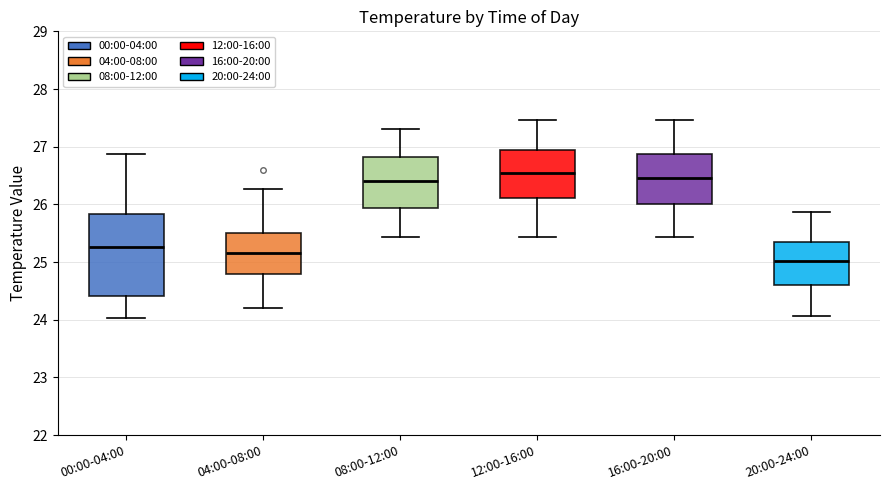

Reading left to right, read every box against the y-axis: the position of its median line, the range the box covers, and the ends of its whiskers. The values are not printed on the chart, so give them approximately, as read against the axis.

00:00-04:00: median 25.3, box 24.4 to 25.8, whiskers 24.0 to 26.9
04:00-08:00: median 25.2, box 24.8 to 25.5, whiskers 24.2 to 26.3
08:00-12:00: median 26.4, box 25.9 to 26.8, whiskers 25.4 to 27.3
12:00-16:00: median 26.6, box 26.1 to 26.9, whiskers 25.4 to 27.5
16:00-20:00: median 26.5, box 26.0 to 26.9, whiskers 25.4 to 27.5
20:00-24:00: median 25.0, box 24.6 to 25.3, whiskers 24.1 to 25.9